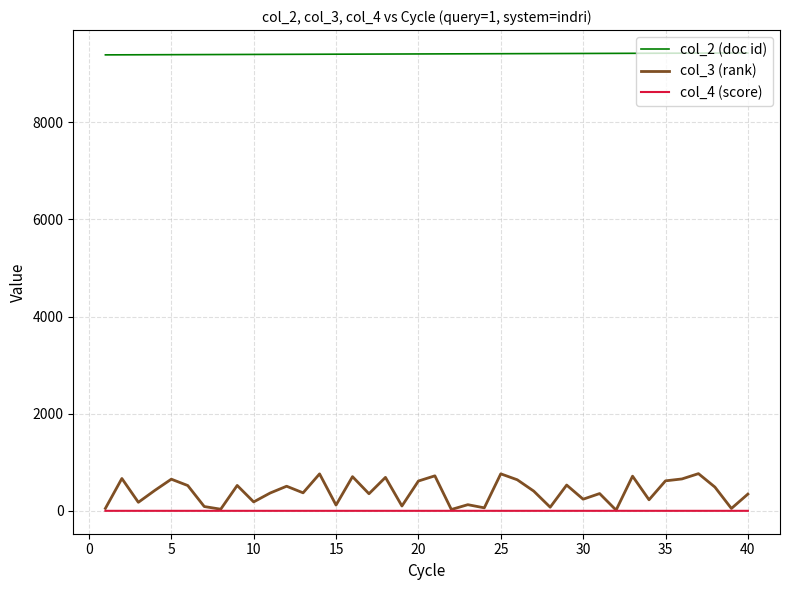

Rank the series by their maximum value, from lowest to highest.

col_4 (score), col_3 (rank), col_2 (doc id)